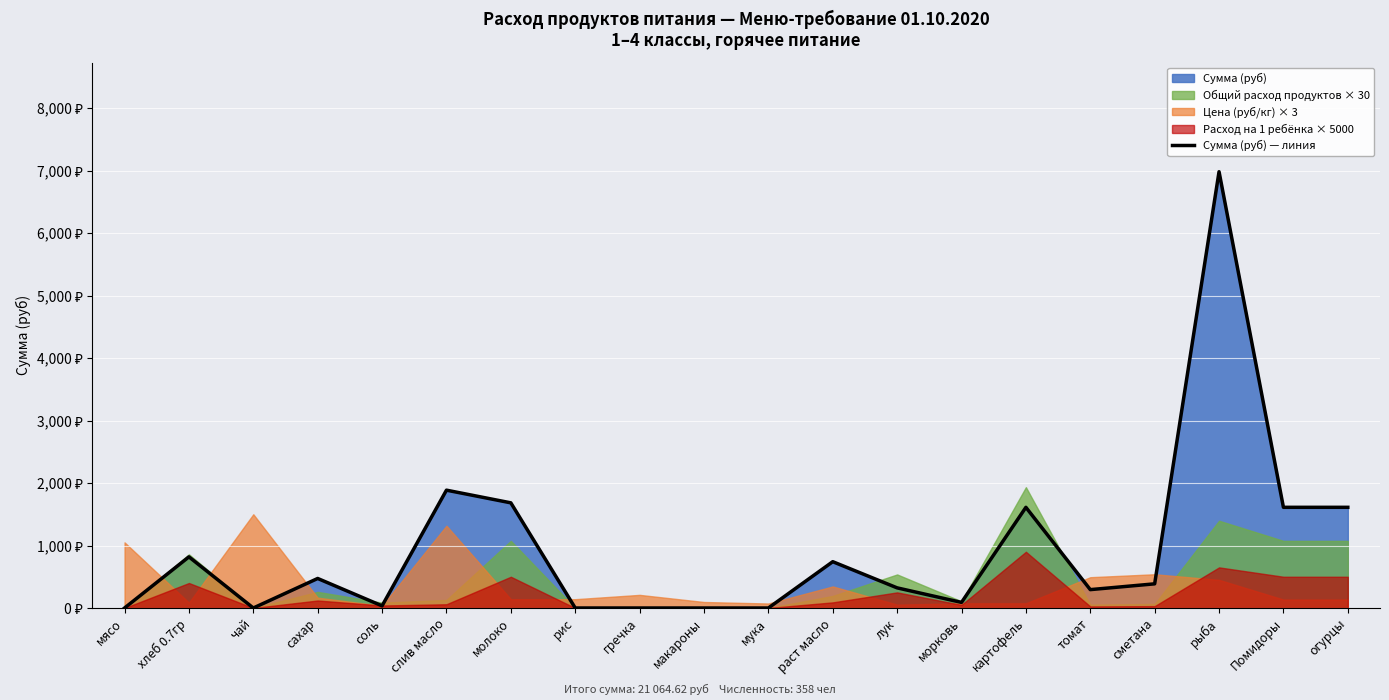

Which label corresponds to the largest value in the chart?

рыба